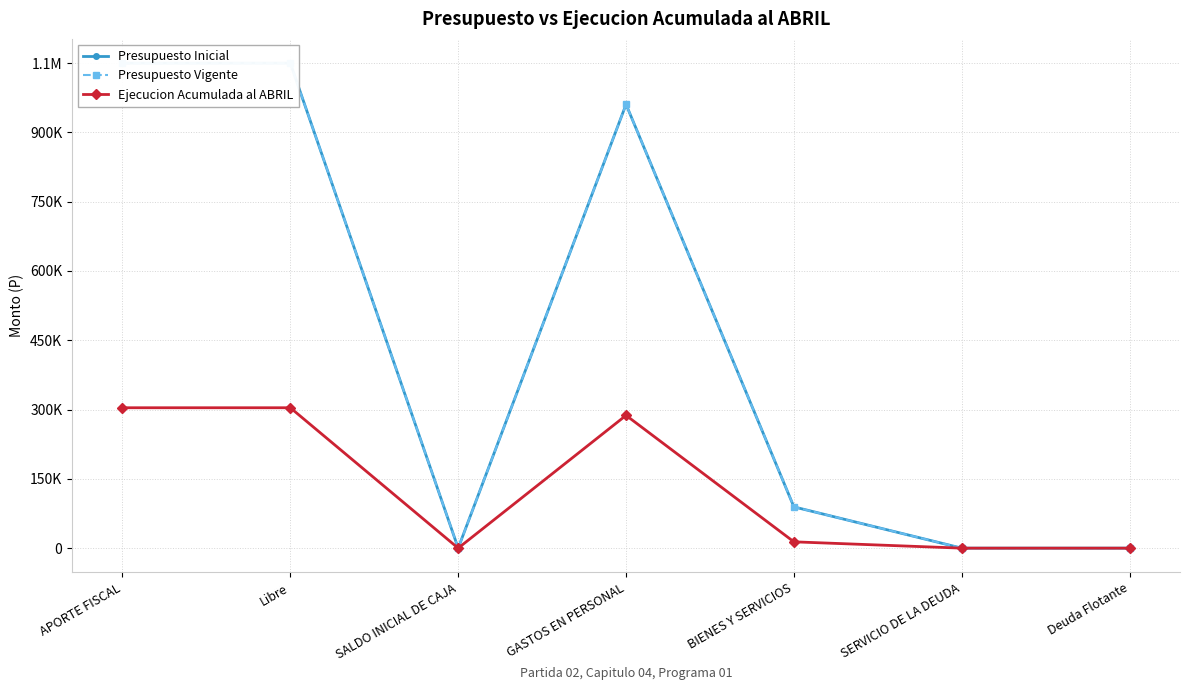

What is the difference between the Presupuesto Vigente values at Libre and GASTOS EN PERSONAL?

89314